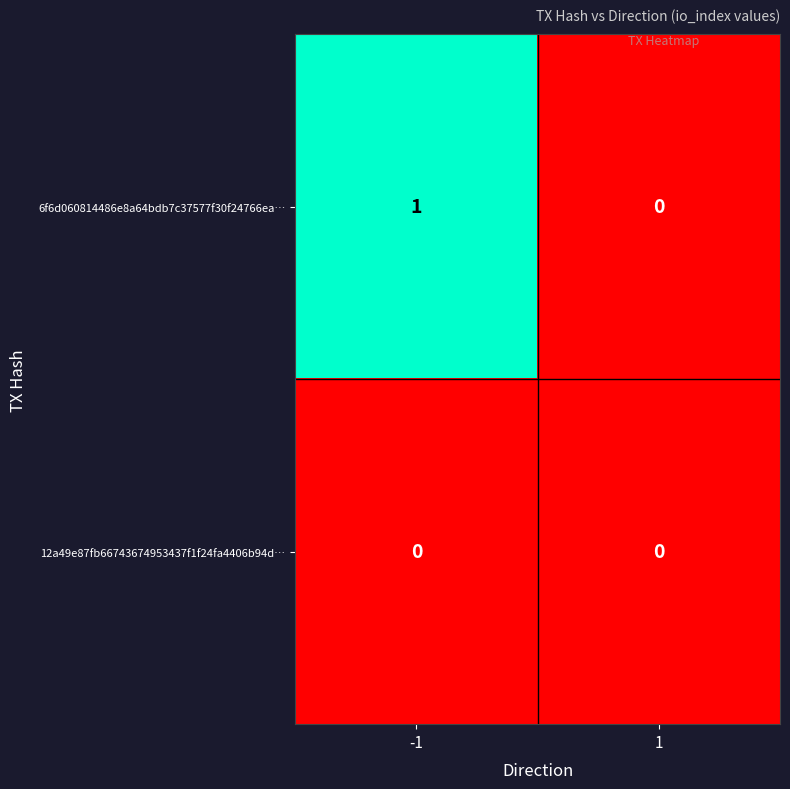

Which series has the largest total across all categories?

6f6d060814486e8a64bdb7c37577f30f24766ea…